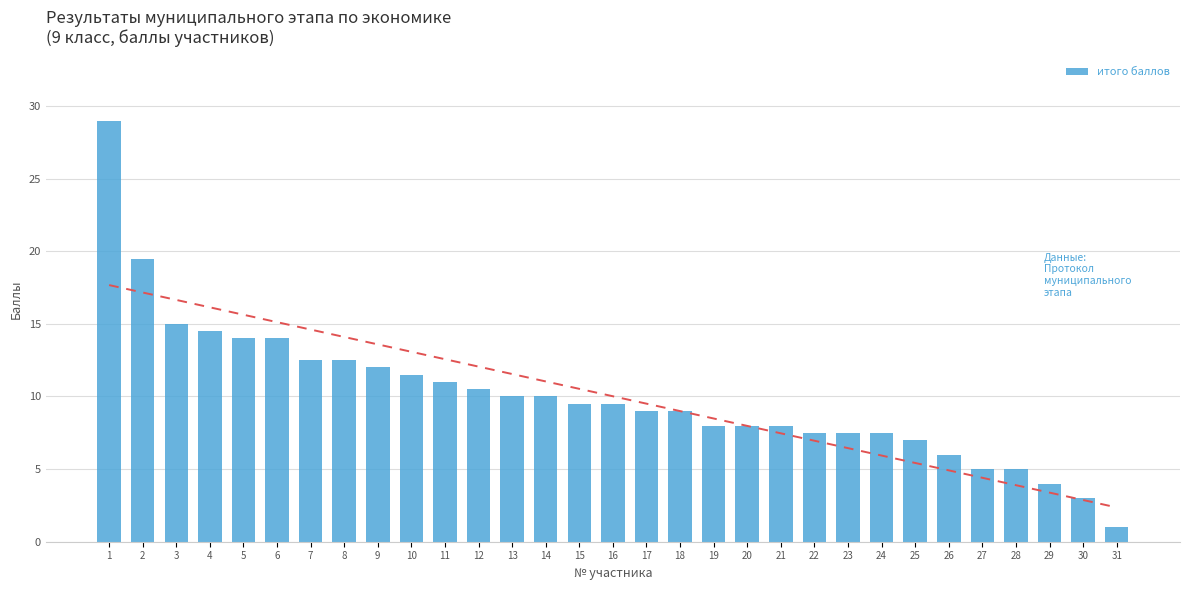

What is the difference between the maximum and minimum values?

28.0